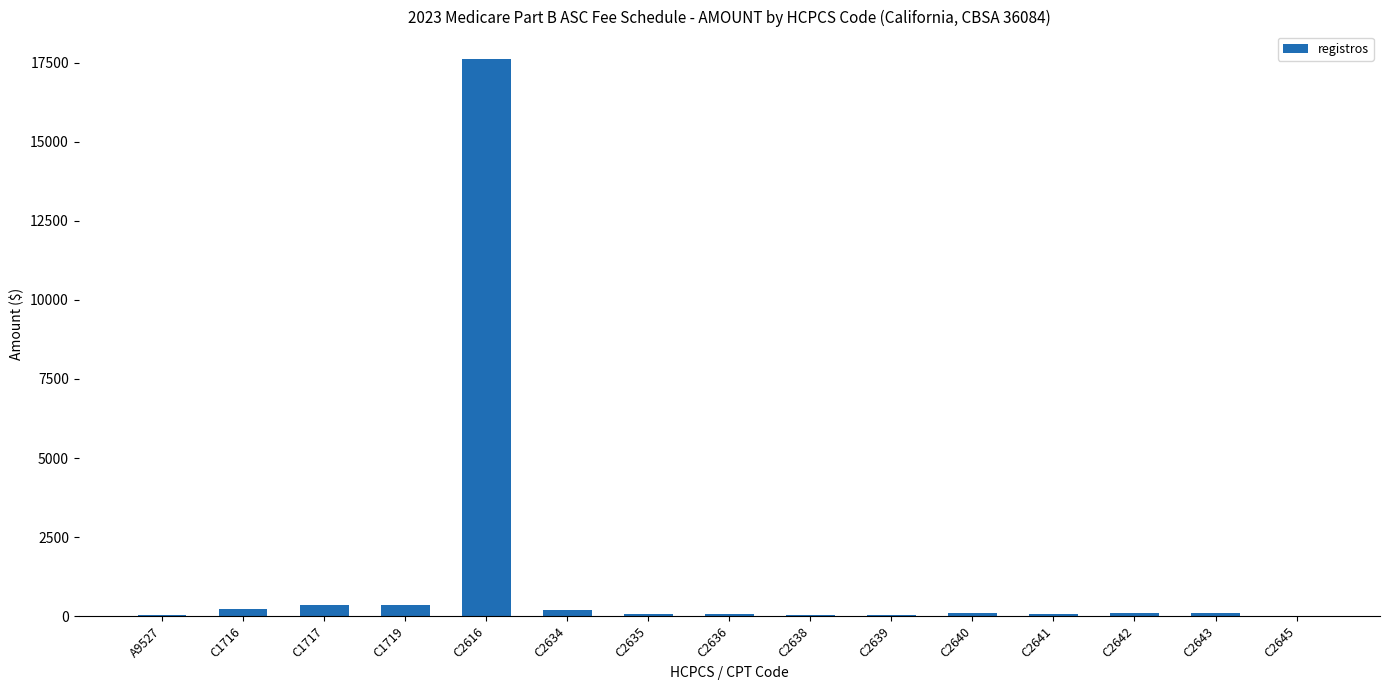

What is the average value?

1284.7